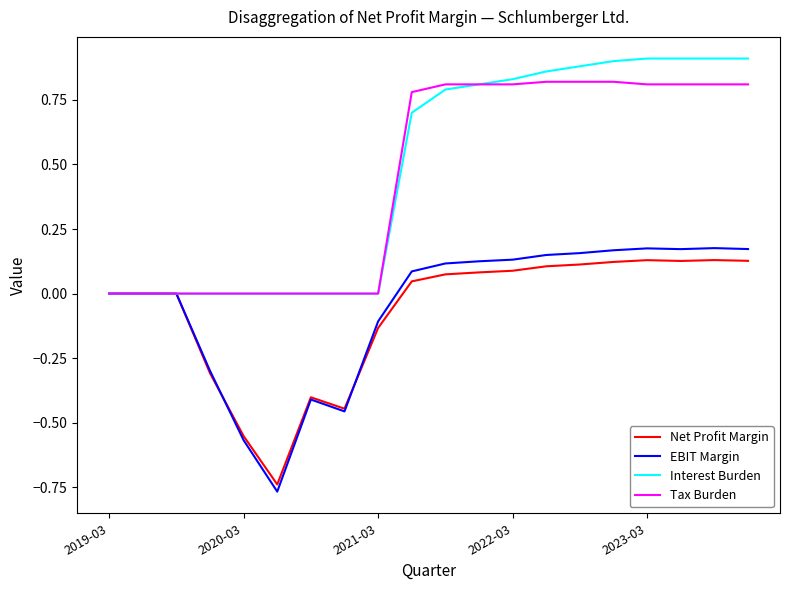

What are all the series names shown in the legend?

Net Profit Margin, EBIT Margin, Interest Burden, Tax Burden